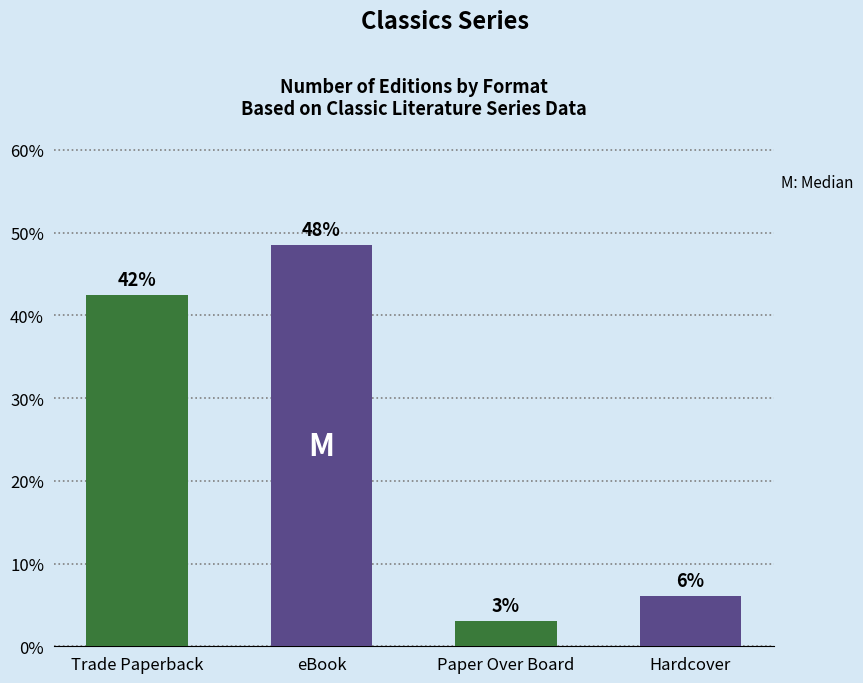

At which category does the chart reach its peak across all series?

eBook